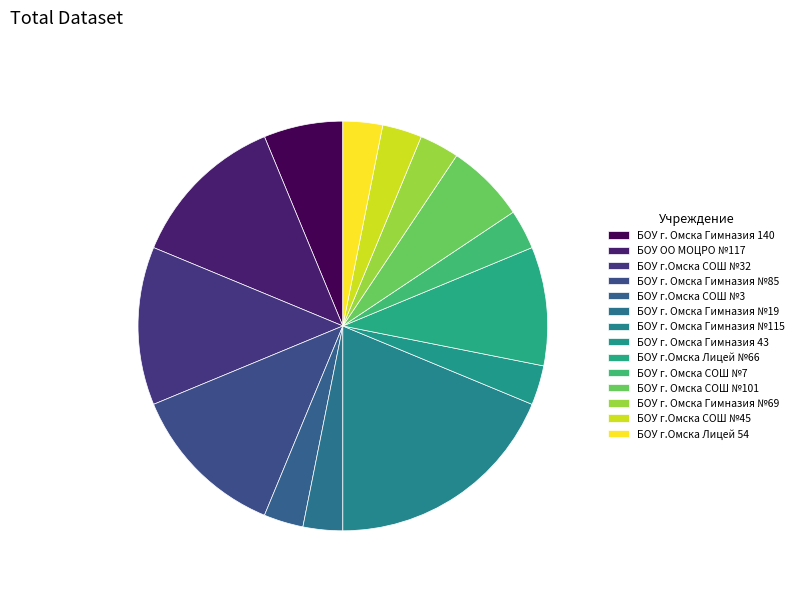

Between БОУ г.Омска Лицей 54 and БОУ г. Омска СОШ №101, which is larger?

БОУ г. Омска СОШ №101